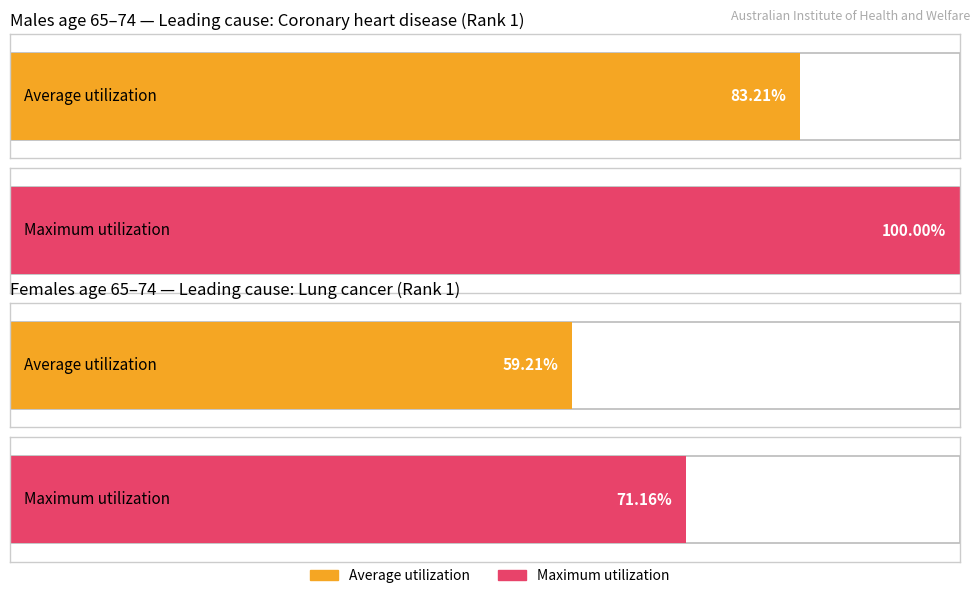

At how many categories does at least one series exceed 3?

2